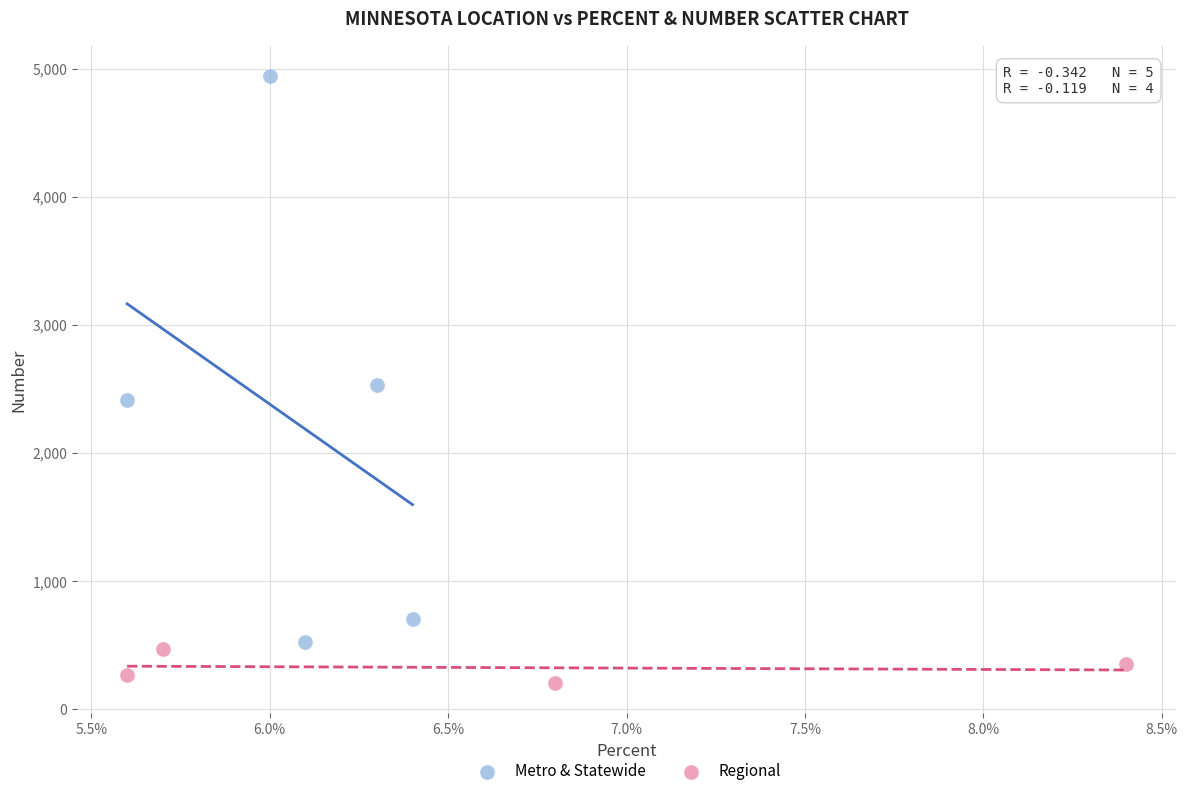

Which series contains the highest Y value?

Metro & Statewide